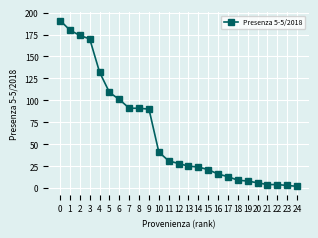

Reading left to right, what are all the values shown in this chart?

191	180	174	170	132	109	101	91	91	90	41	31	28	25	24	21	16	13	9	8	6	4	4	3	2